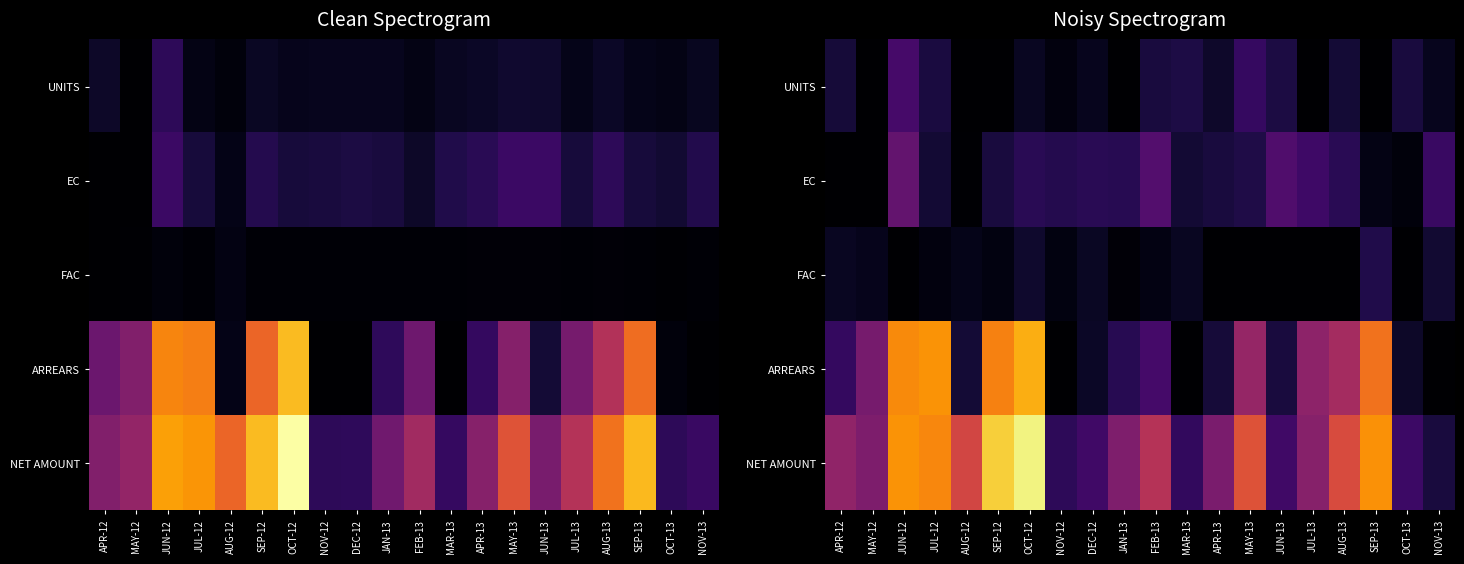

True or false: NET AMOUNT has a value of 0.6 at MAY-13.

True